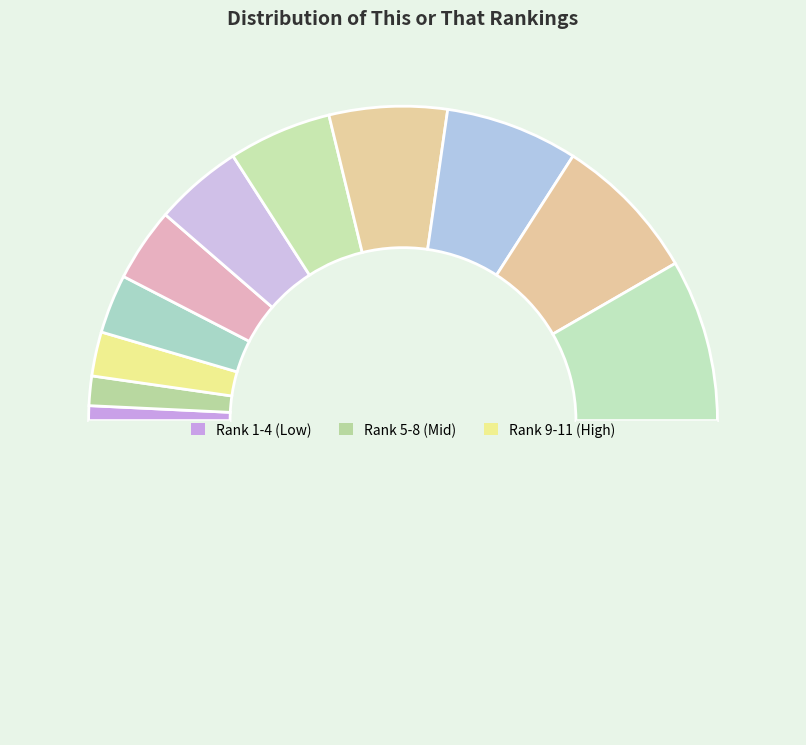

How many segments does this pie chart have?

12